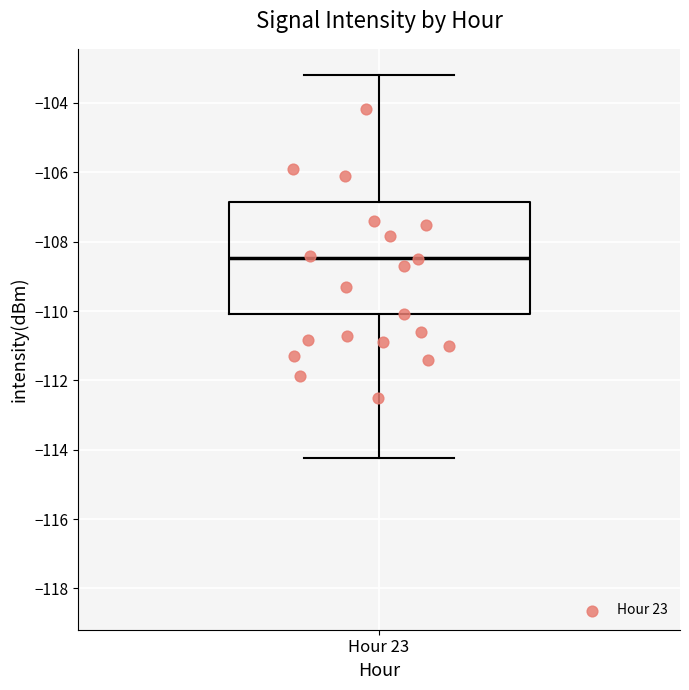

Read this box plot against the y-axis: the position of the median line, the range covered by the box, and the ends of both whiskers. The values are not printed on the chart, so give them approximately, as read against the axis.

median -108.4, box -110.0 to -106.8, whiskers -114.2 to -103.2